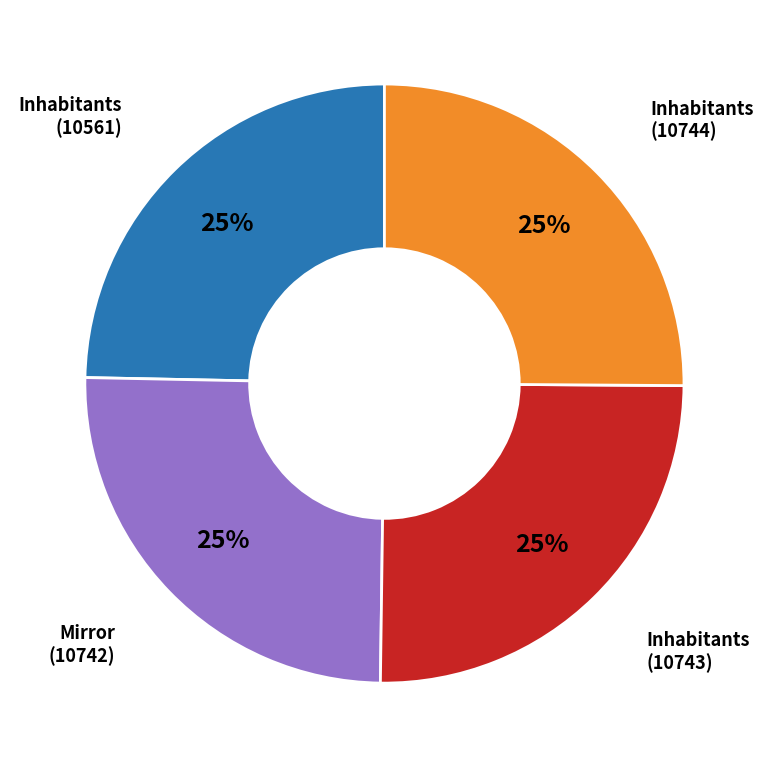

Is there any slice that represents more than half of the pie?

No